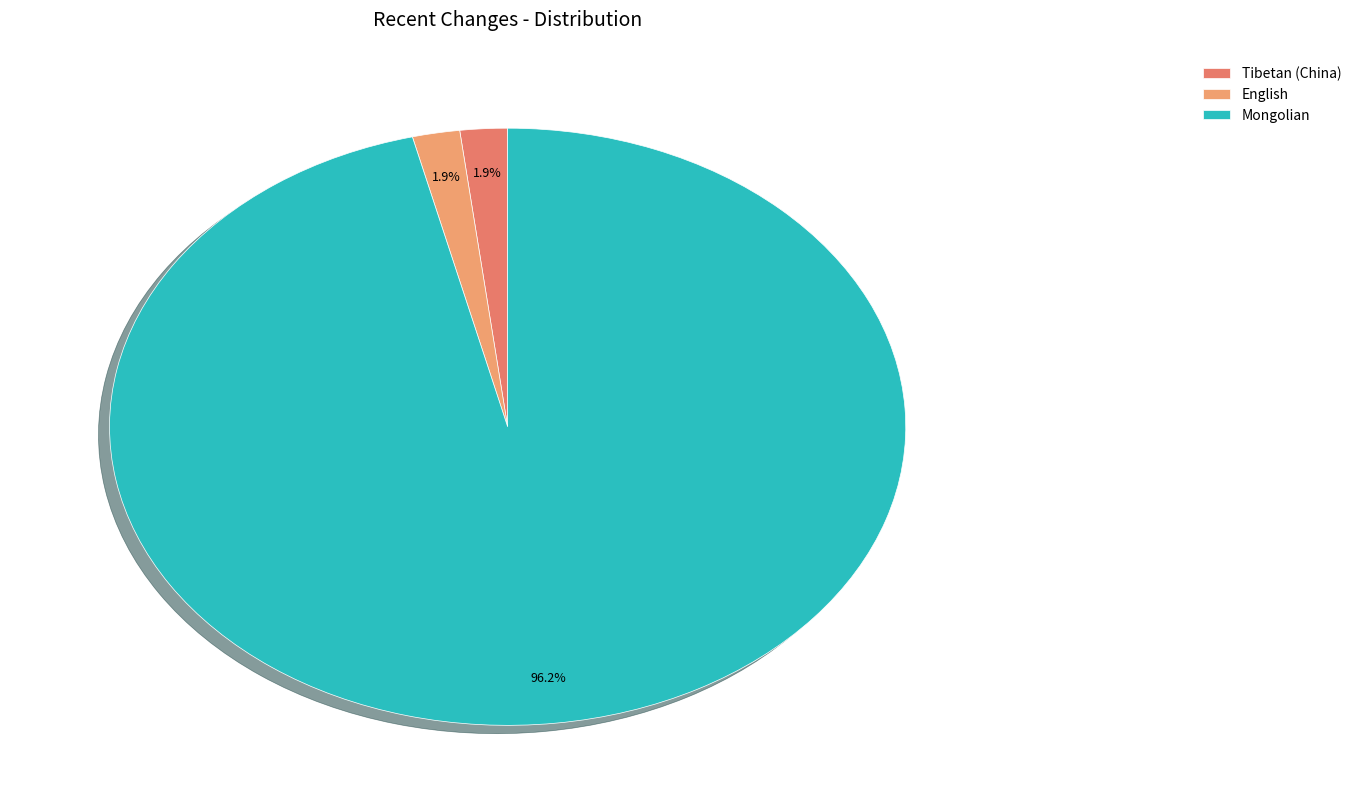

To the nearest percent, what percentage of the pie is Mongolian?

96%